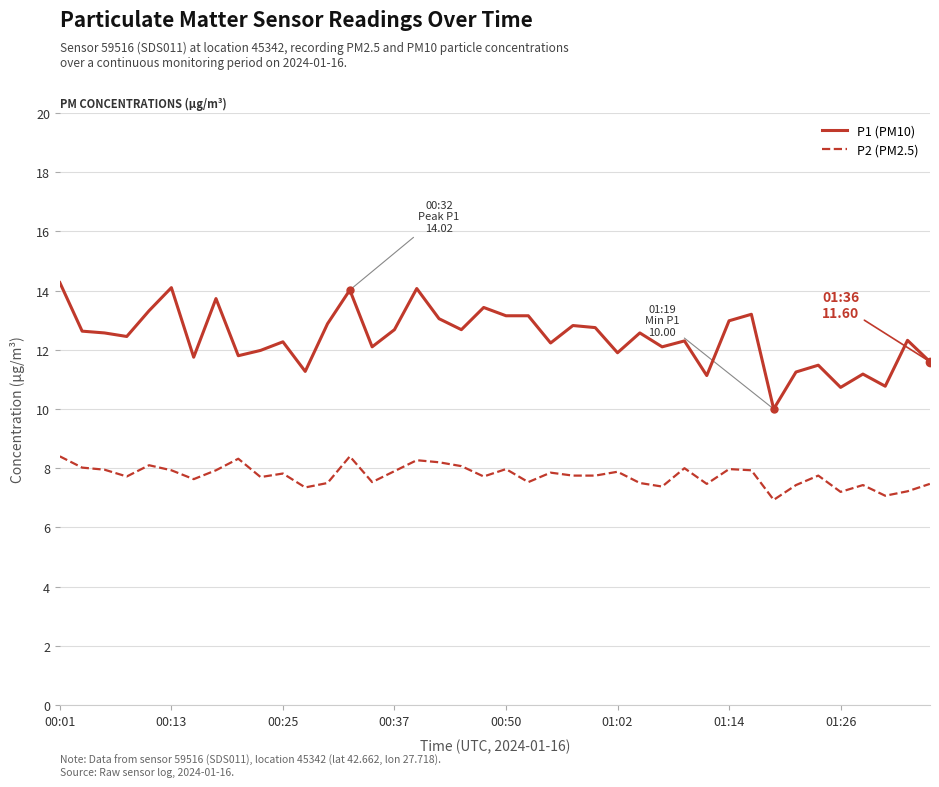

True or false: P2 (PM2.5) and P1 (PM10) cross at least once.

False